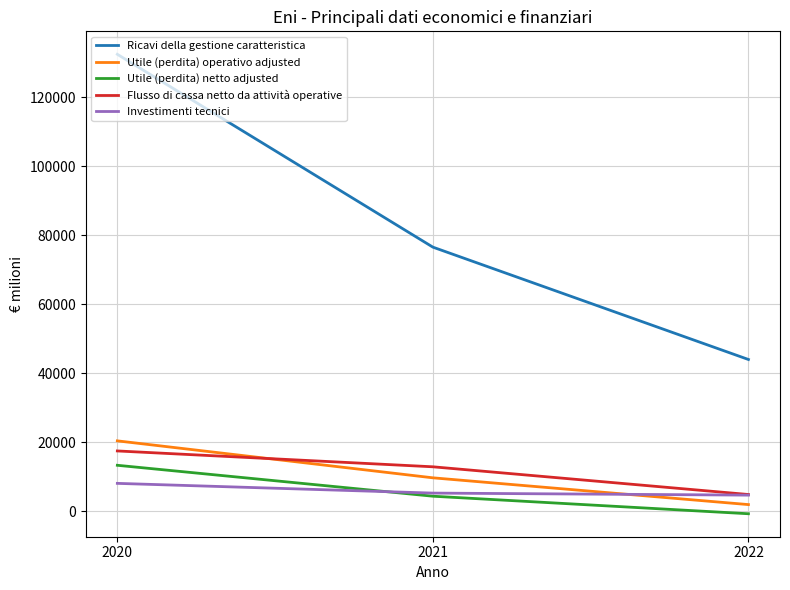

Which series has the widest spread of values?

Ricavi della gestione caratteristica